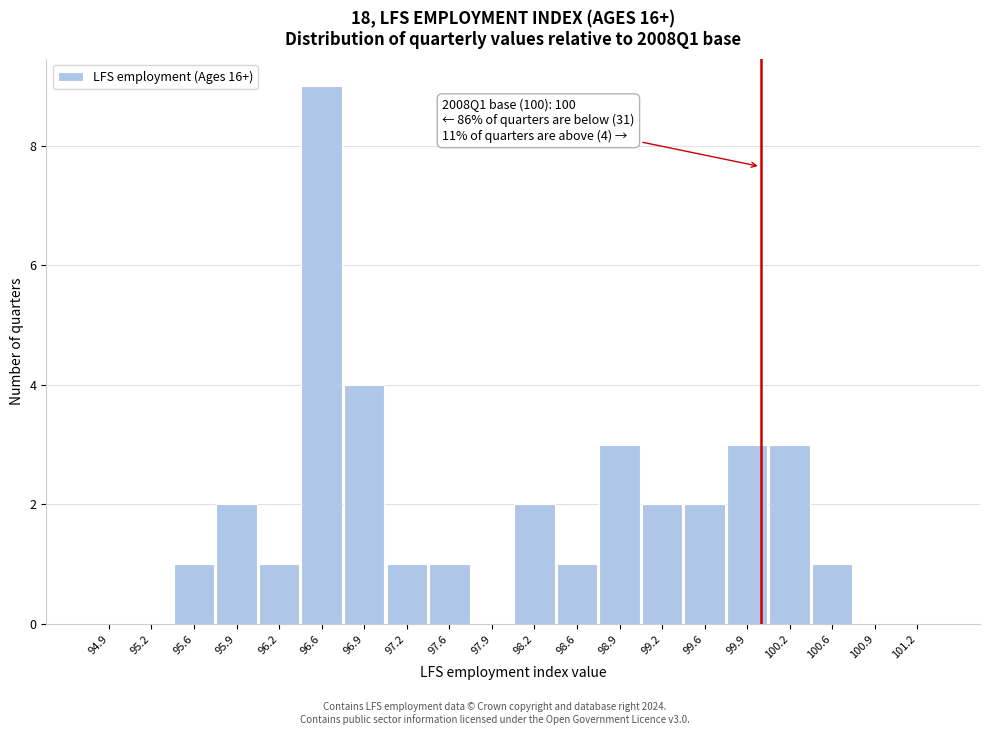

Which range on the x-axis has the tallest bar?

96.40 to 96.70